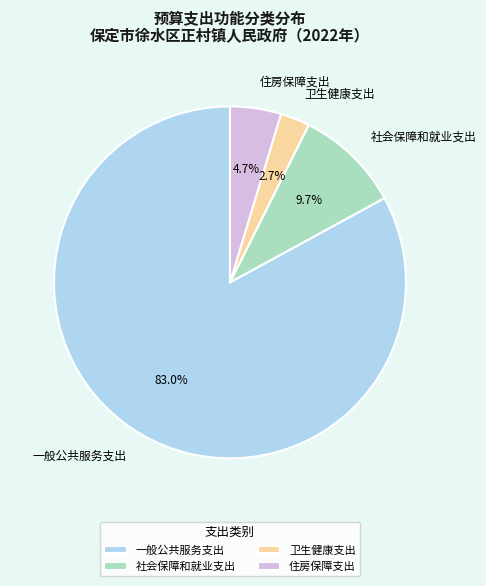

How many slices are in this pie chart?

4